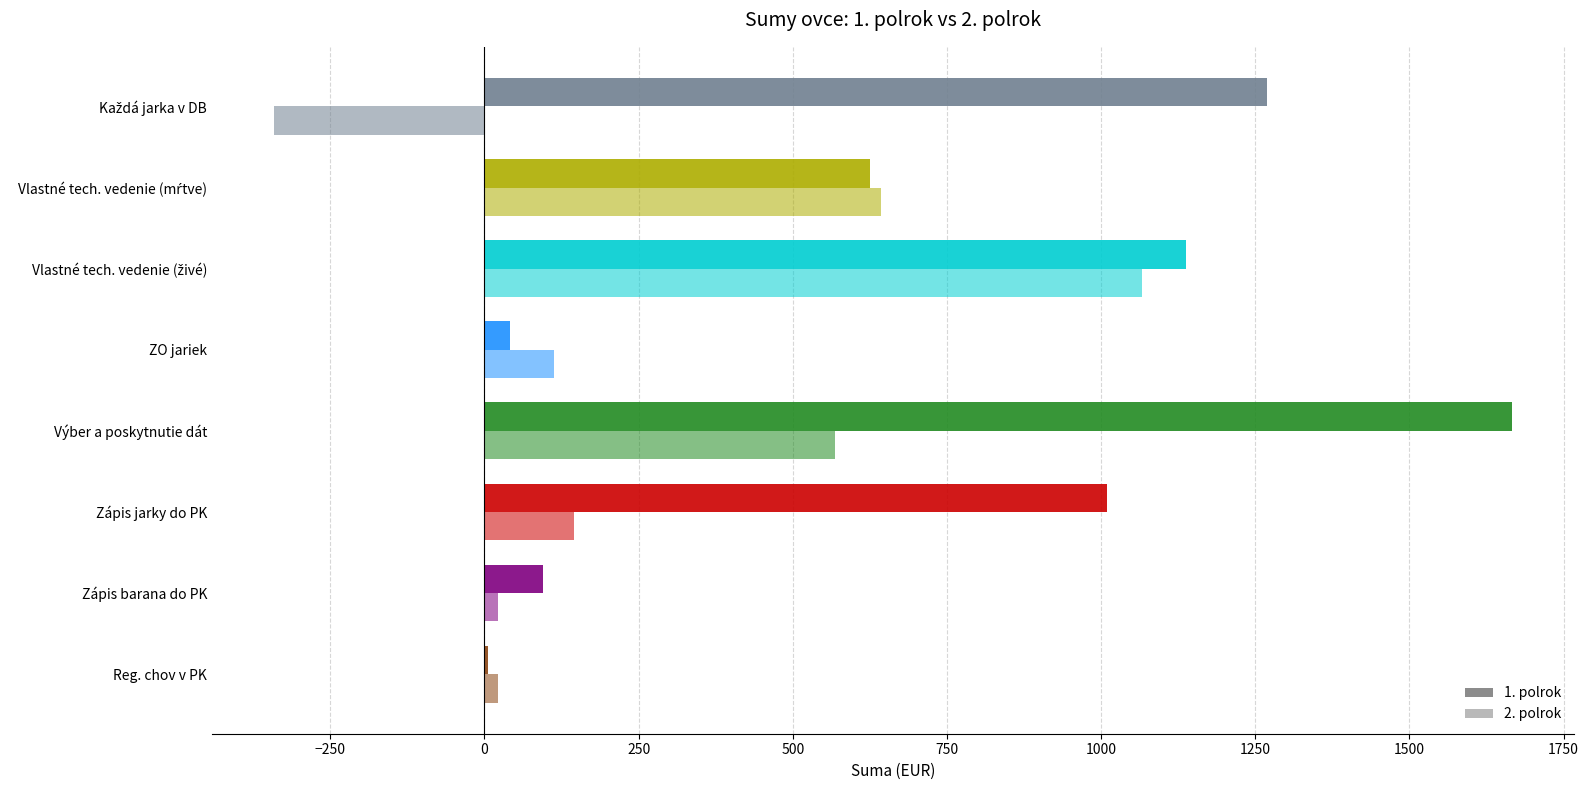

How many categories are shown in the chart?

8